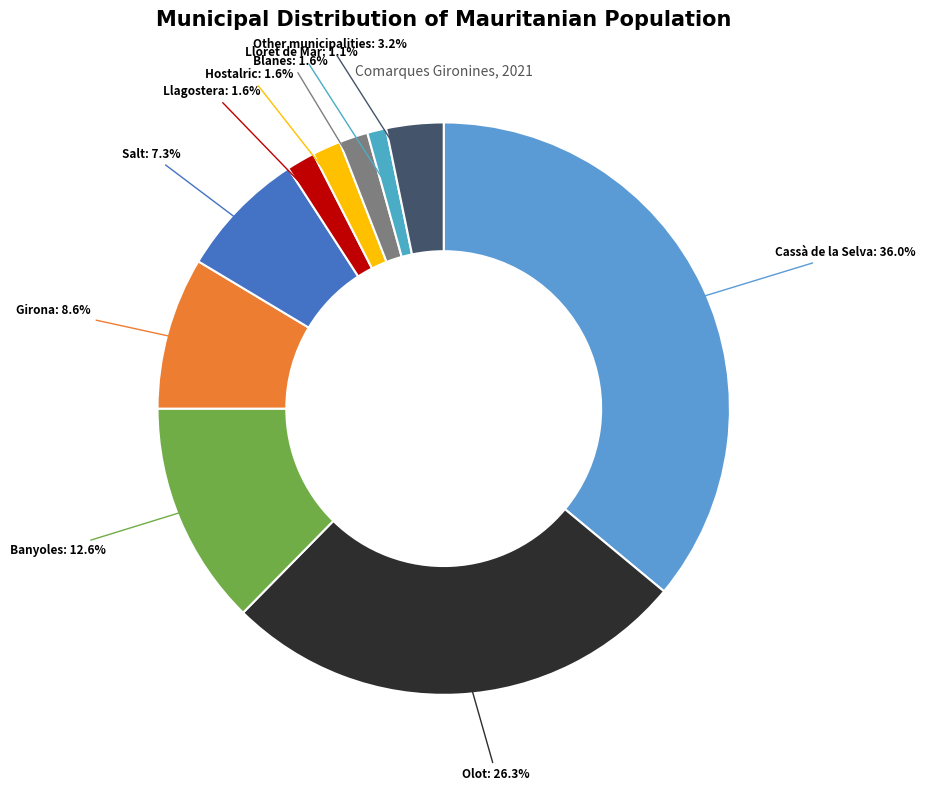

To the nearest percent, what percentage of the pie is Lloret de Mar?

1%